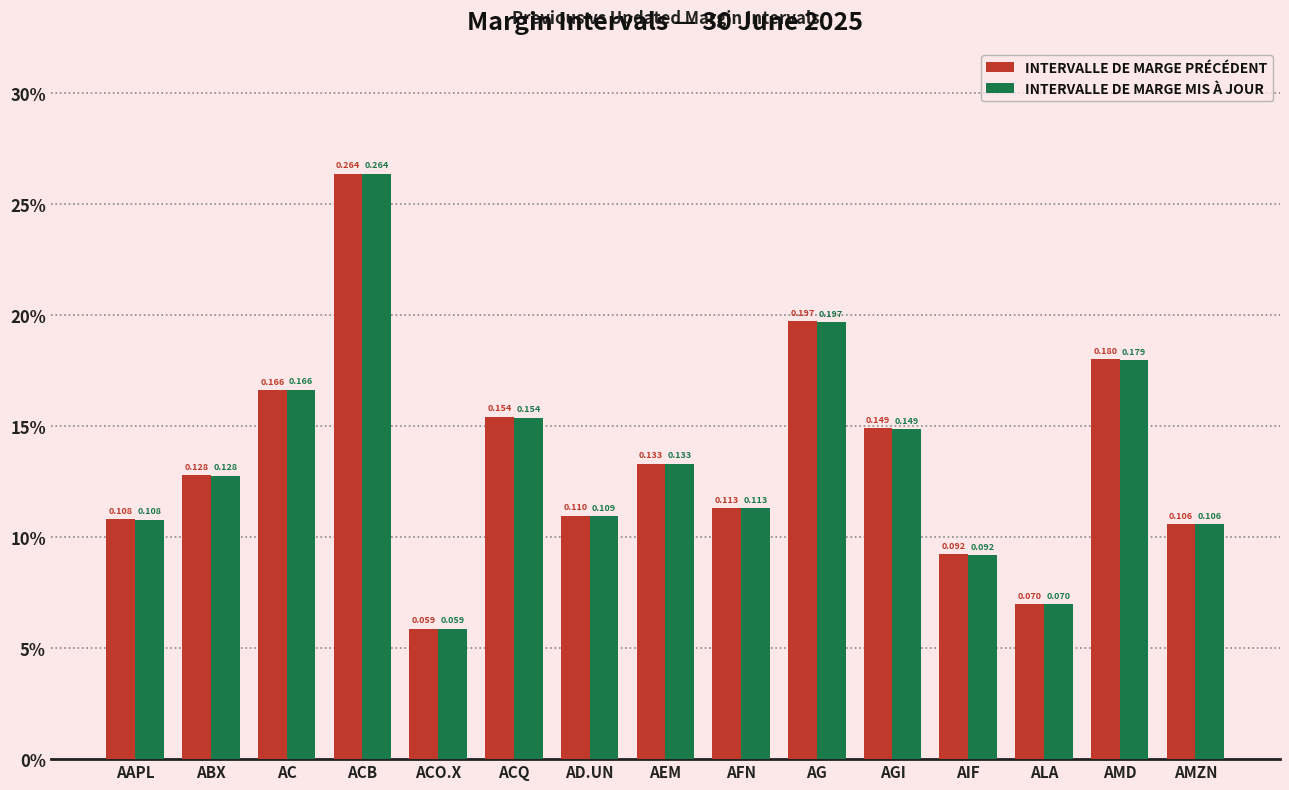

Which series has the largest range (max minus min)?

INTERVALLE DE MARGE PRÉCÉDENT